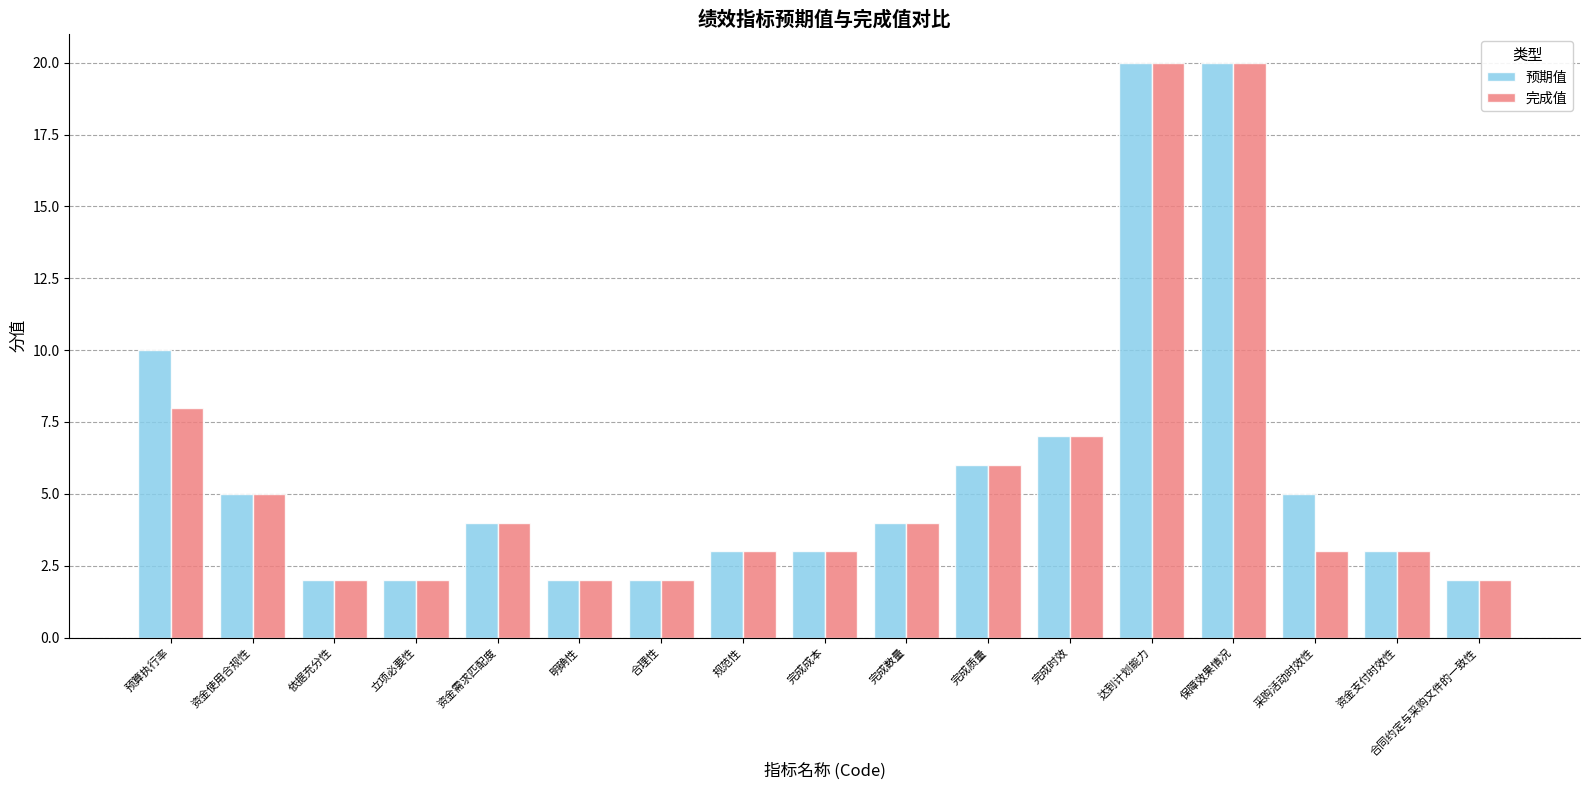

What is the difference between the 完成值 values at 保障效果情况 and 完成时效?

13.0